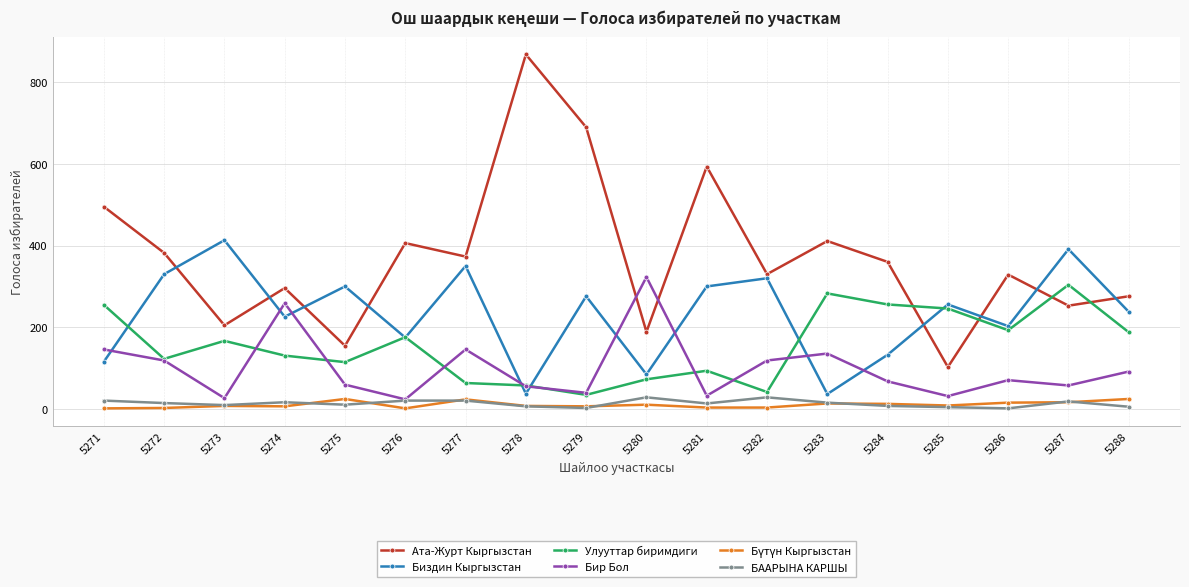

True or false: БААРЫНА КАРШЫ has more than 1 points higher than both neighbors.

True